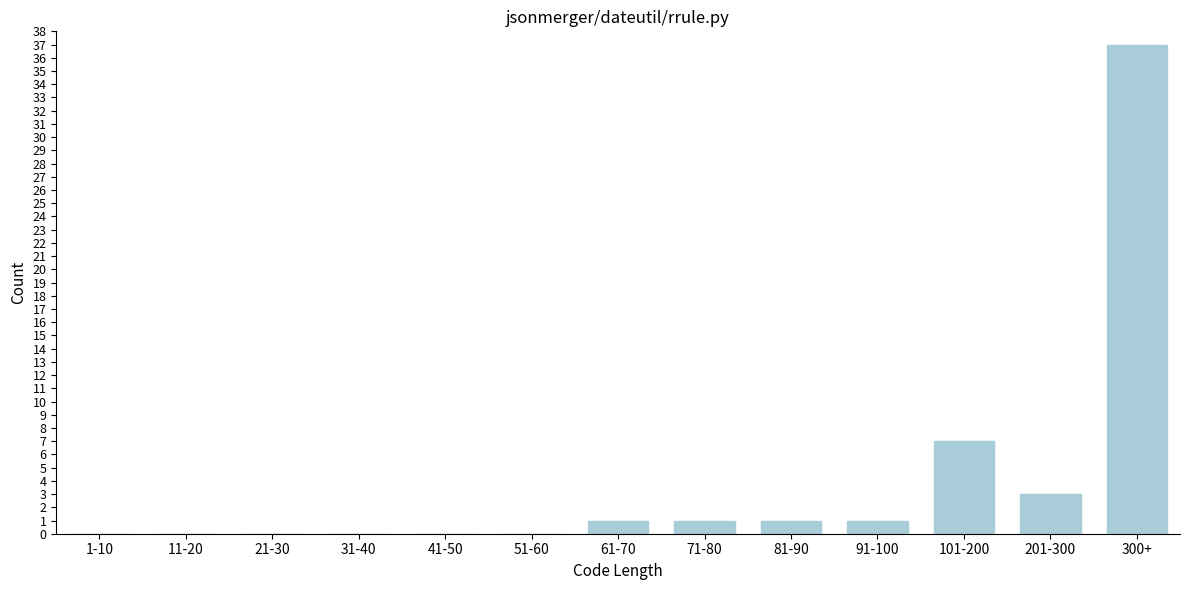

Reading right to left, extract all data points from this chart.

300+=37	201-300=3	101-200=7	91-100=1	81-90=1	71-80=1	61-70=1	51-60=0	41-50=0	31-40=0	21-30=0	11-20=0	1-10=0